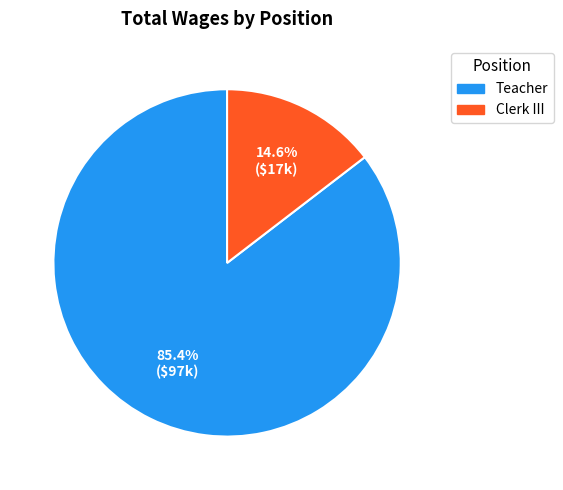

Rank the categories by value from lowest to highest.

Clerk III, Teacher